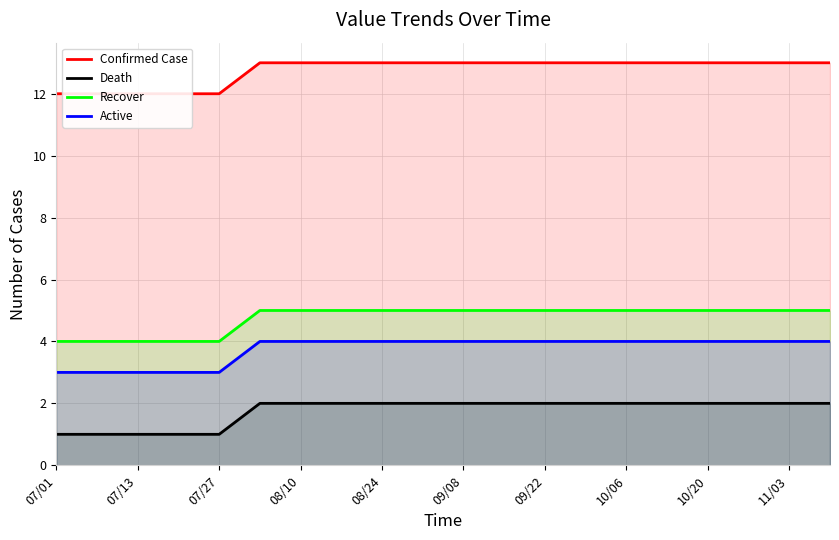

What is the minimum value shown in the chart?

1